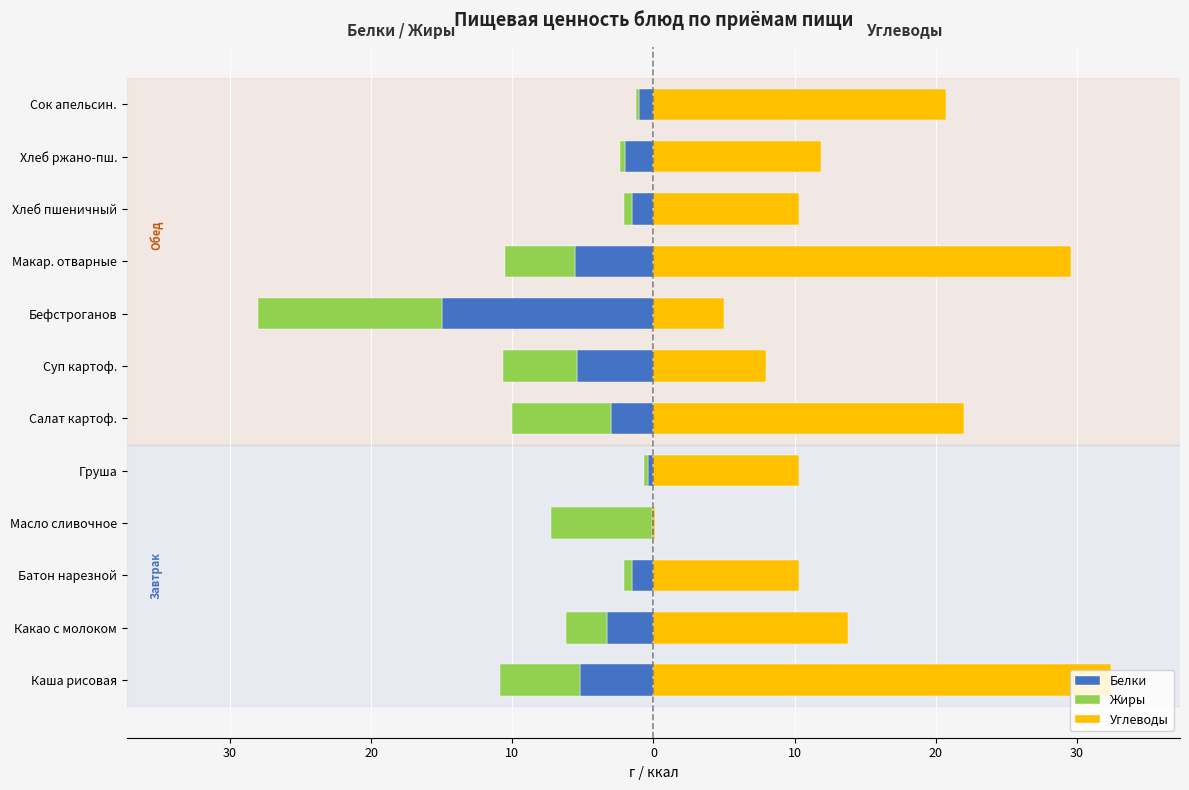

What is the value of the Углеводы bar at the 7th from the left?

10.3